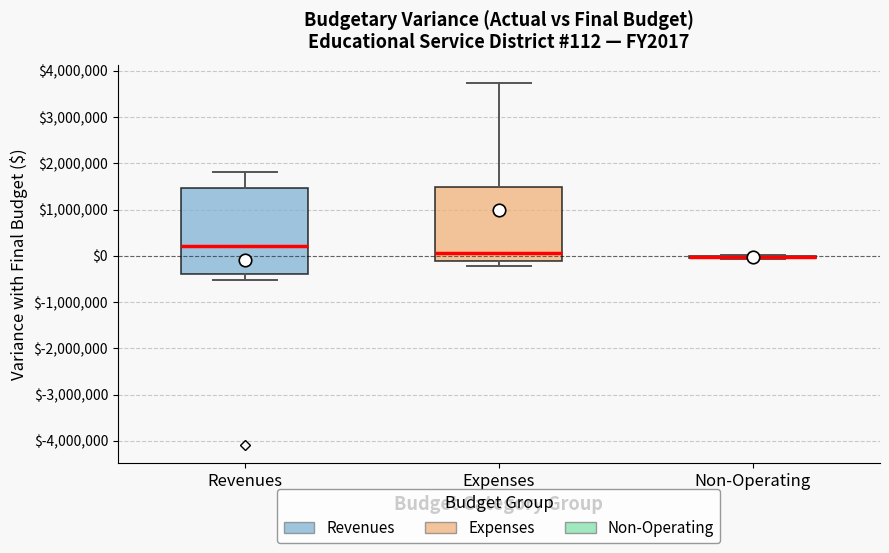

Which box is the tallest, from its lower edge to its upper edge?

Revenues